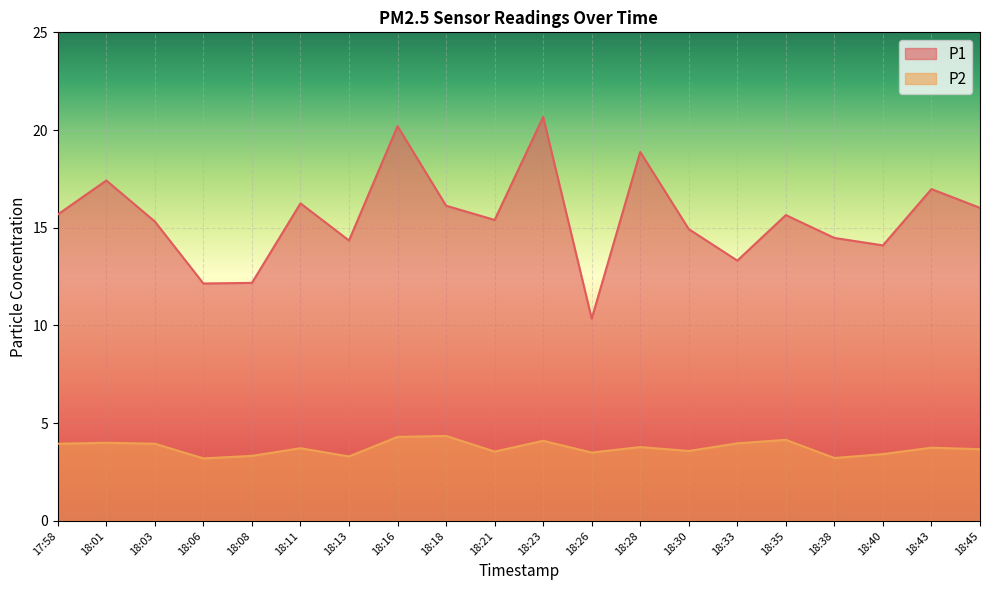

Between 17:58 and 18:35, which is larger?

17:58